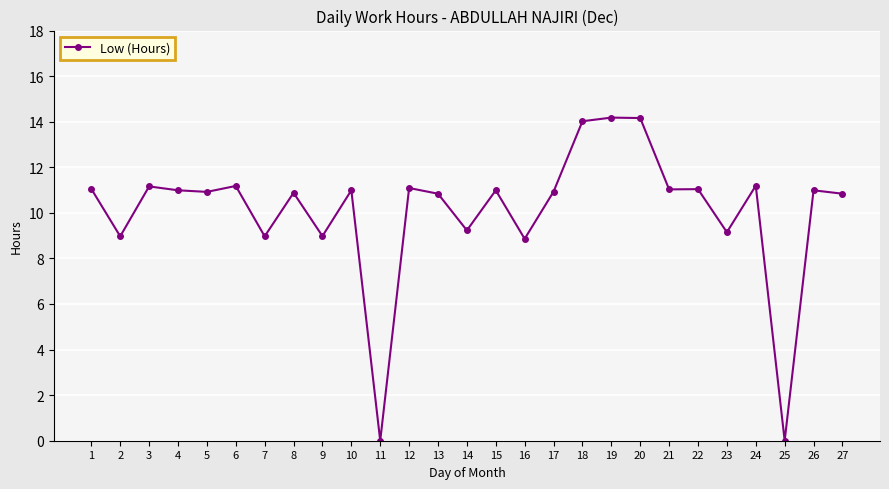

True or false: there are more than 1 points higher than both neighbors.

True